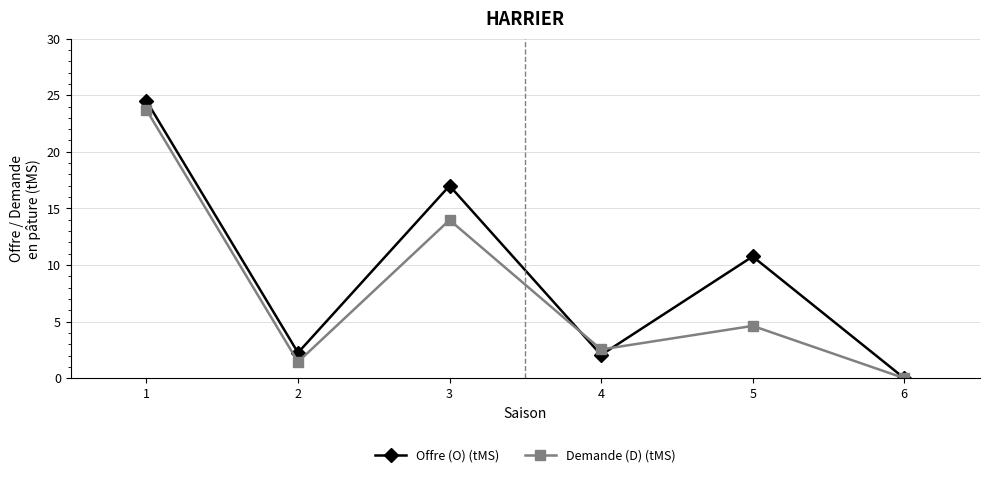

What is the total value across all series at 5?

15.4